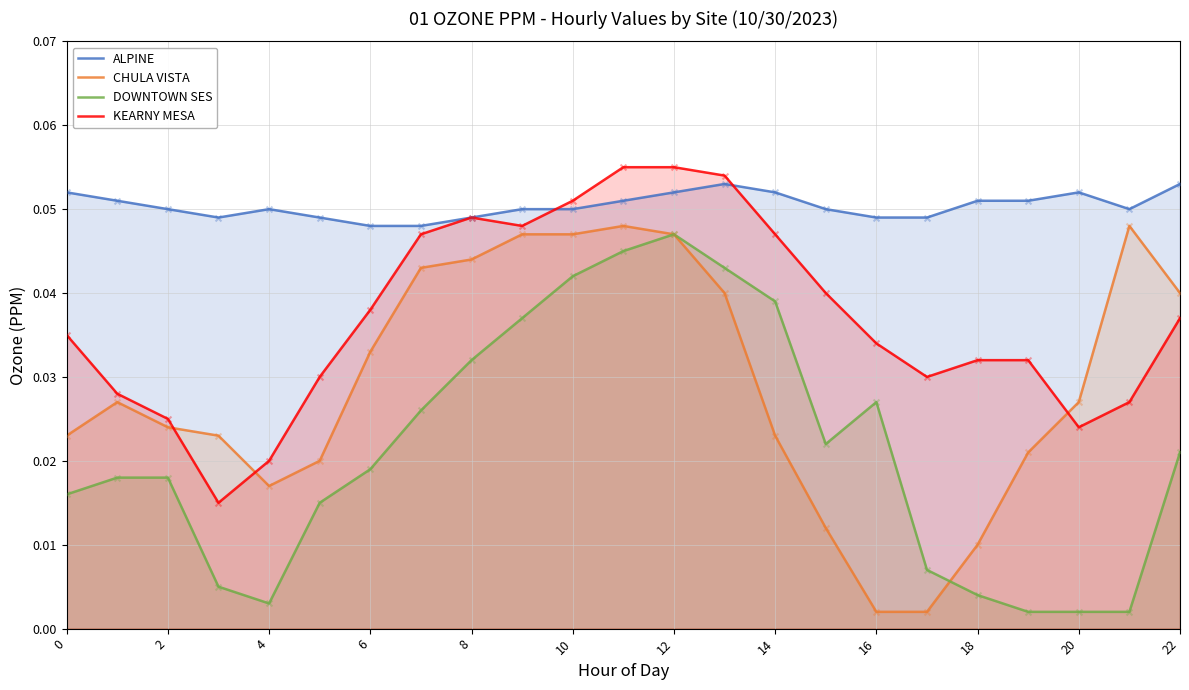

What are all the series names shown in the legend?

ALPINE, CHULA VISTA, DOWNTOWN SES, KEARNY MESA